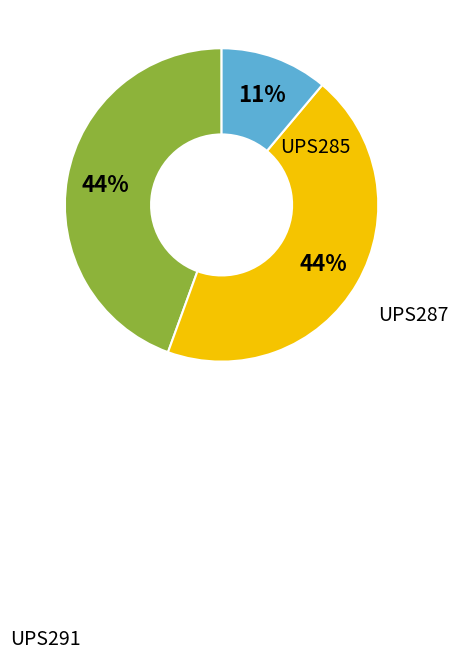

Is there any slice that represents more than half of the pie?

No